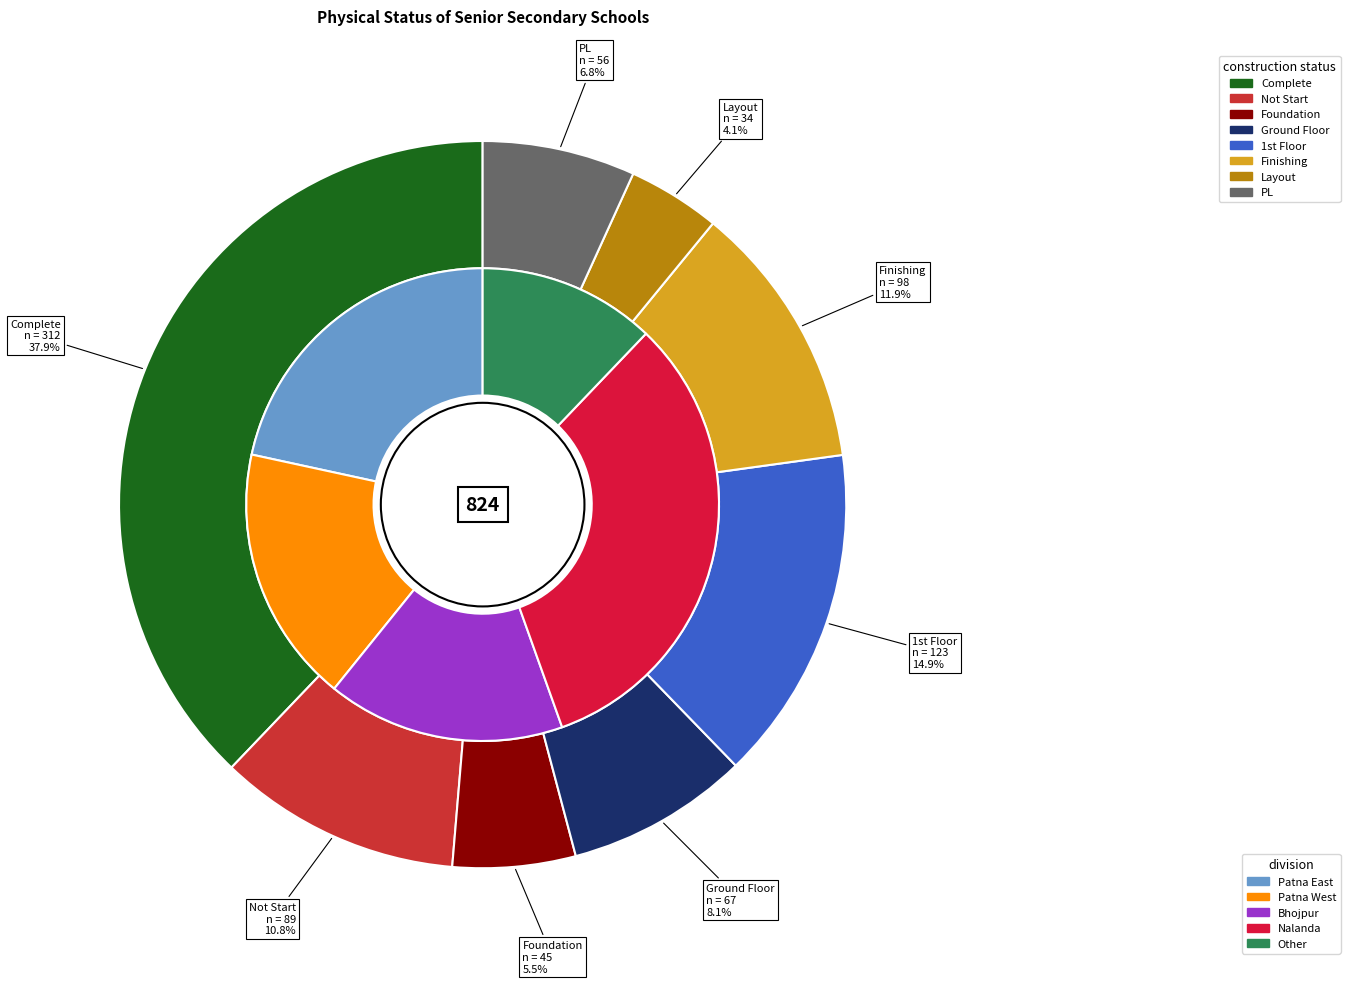

The Finishing slice represents 12% of the pie. True or false?

True